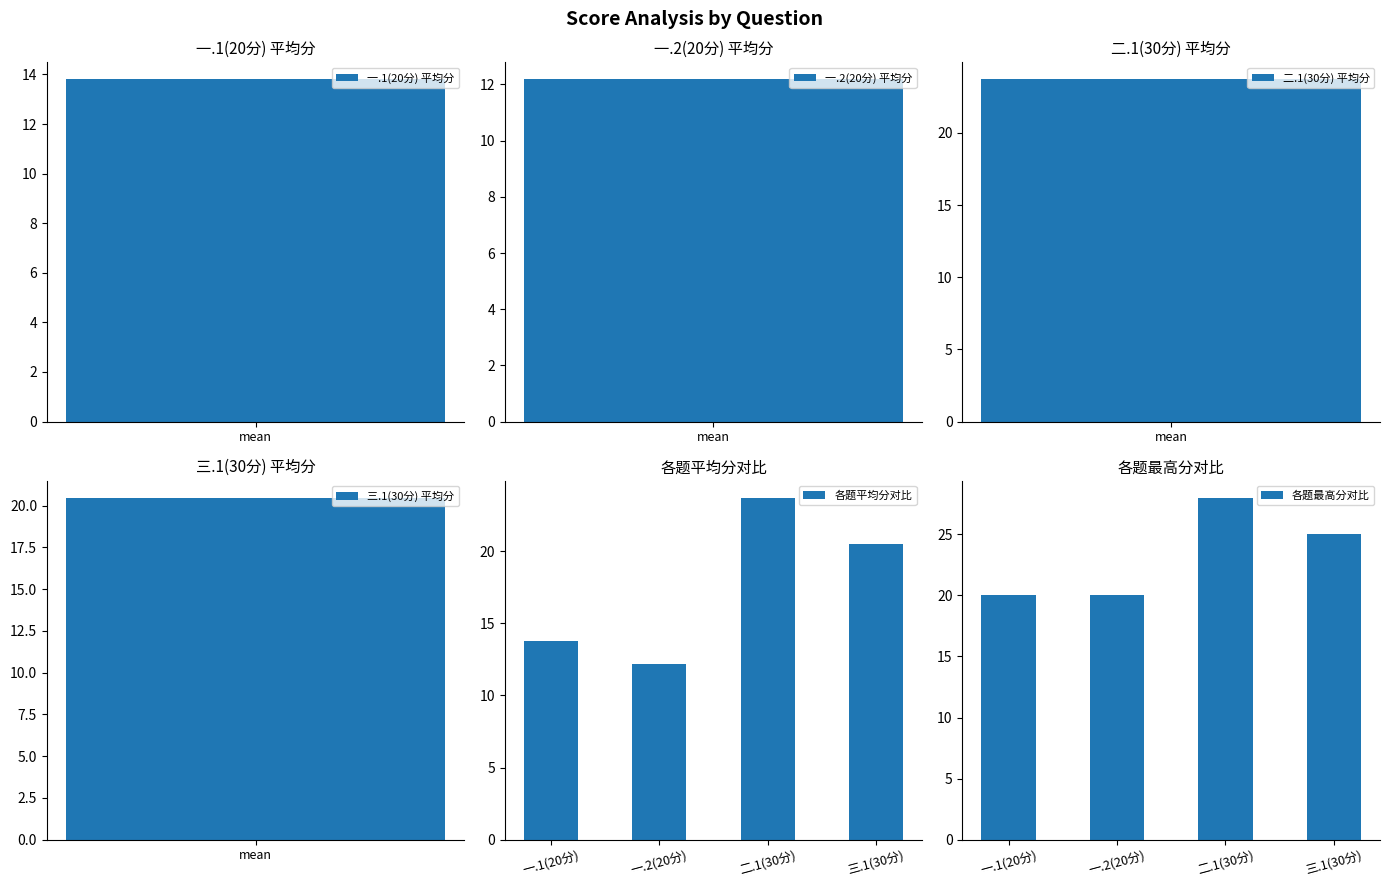

What is the minimum value for 各题平均分对比?

12.2